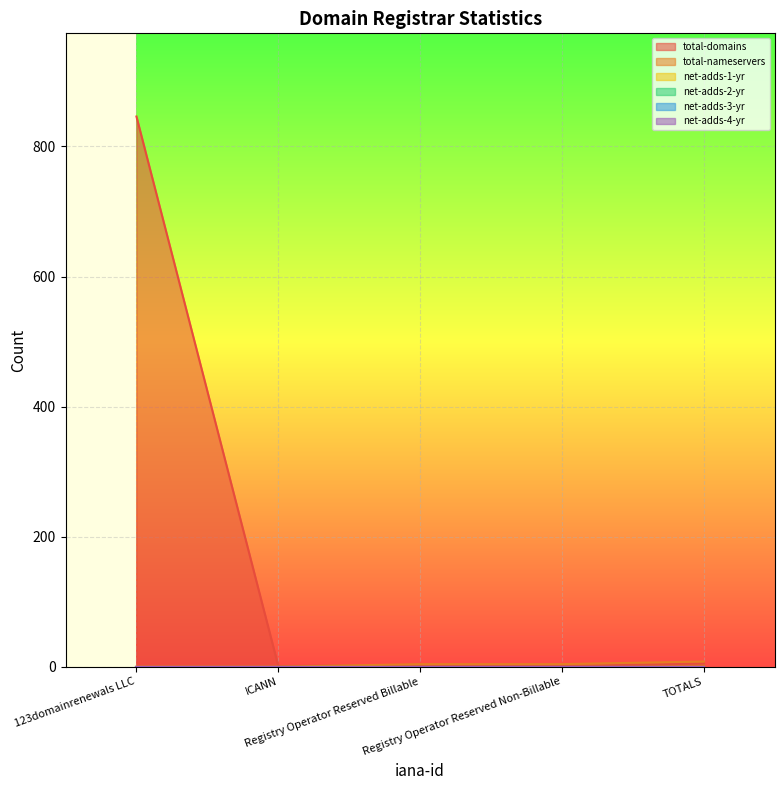

True or false: net-adds-1-yr and total-domains intersect in this chart.

False